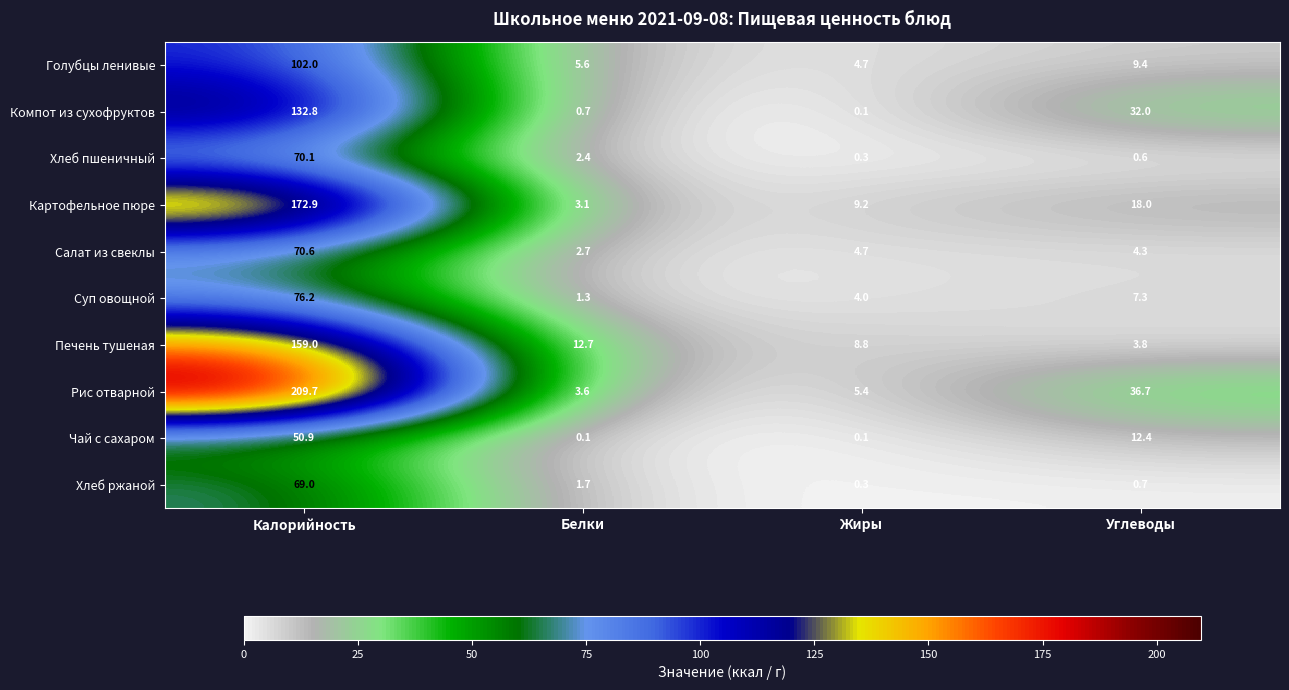

What is the spread (max minus min) of values at Калорийность?

158.8